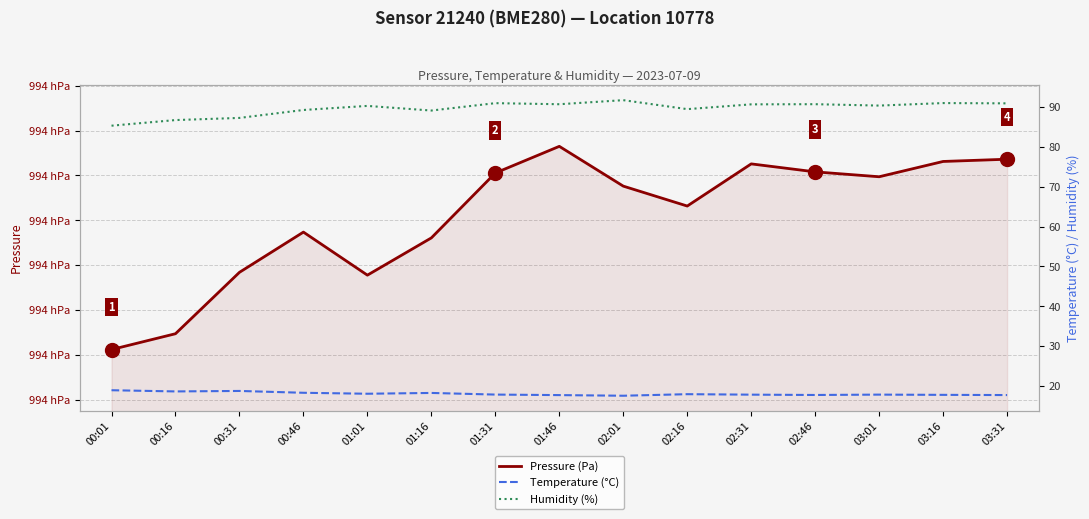

Where does the Humidity (%) series first go above 90?

01:01